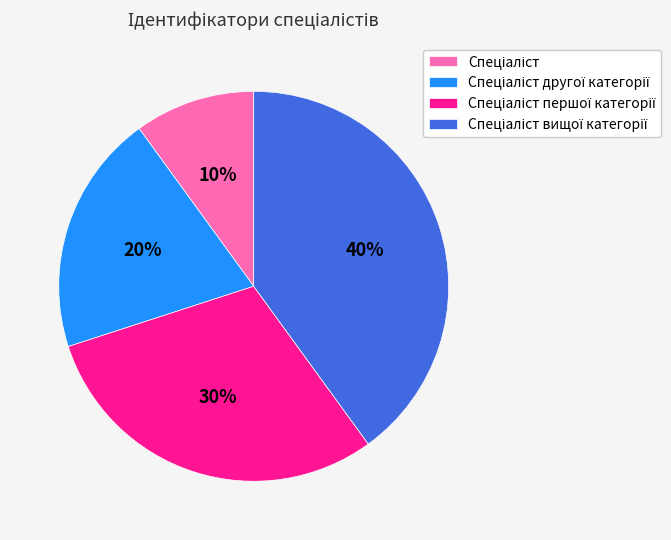

Is there any slice that represents more than half of the pie?

No